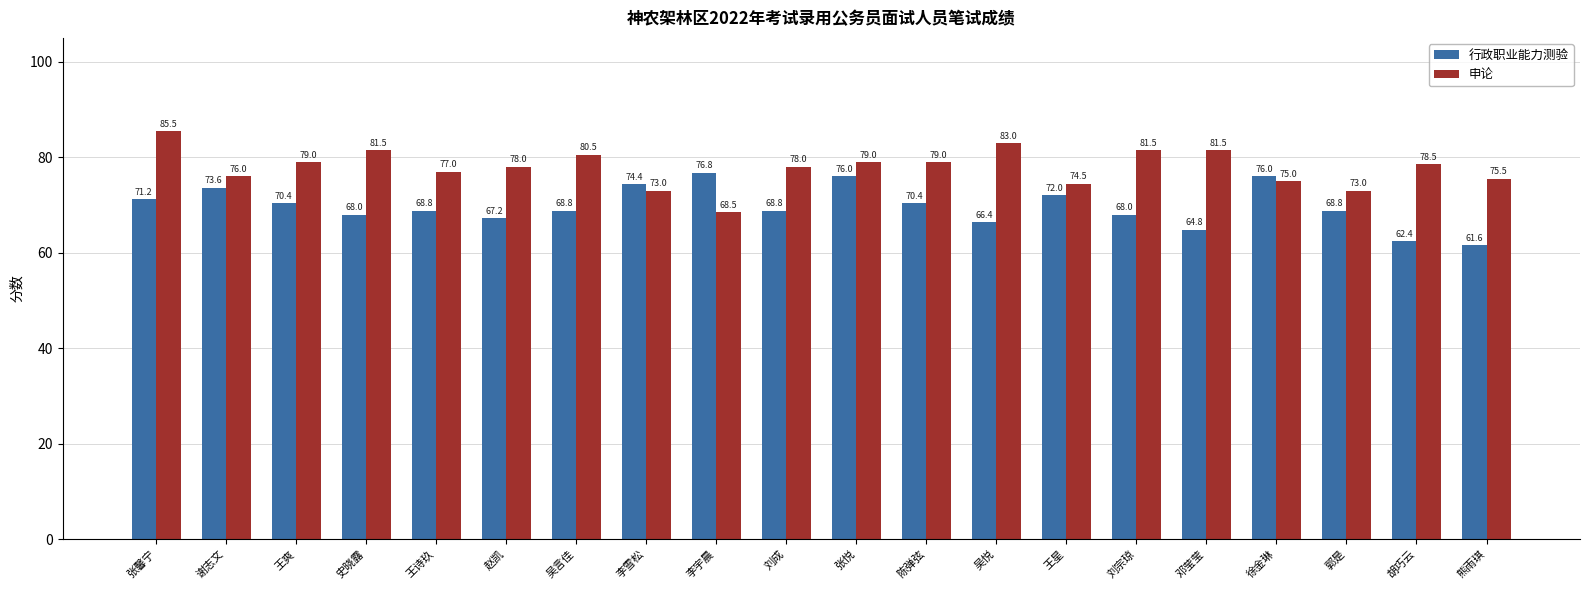

Which category has the lowest value across all series?

熊雨琪